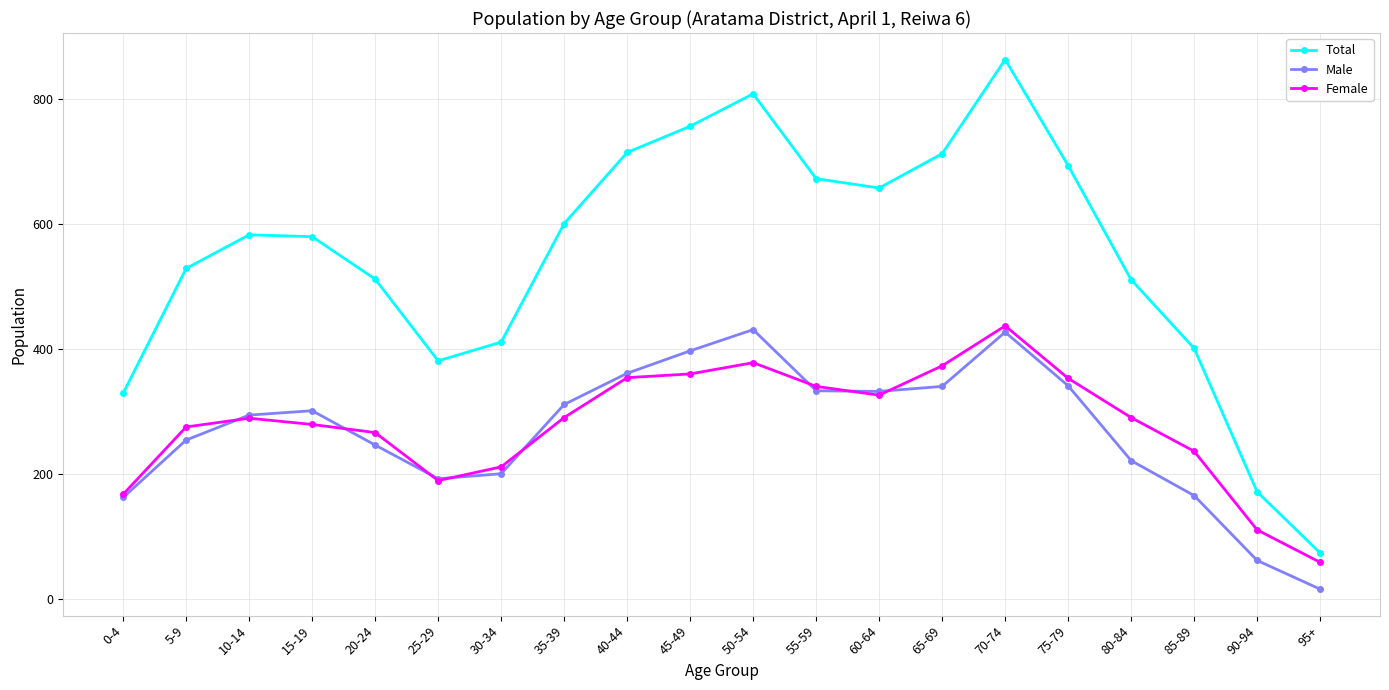

What is the spread (max minus min) of values at 40-44?

361